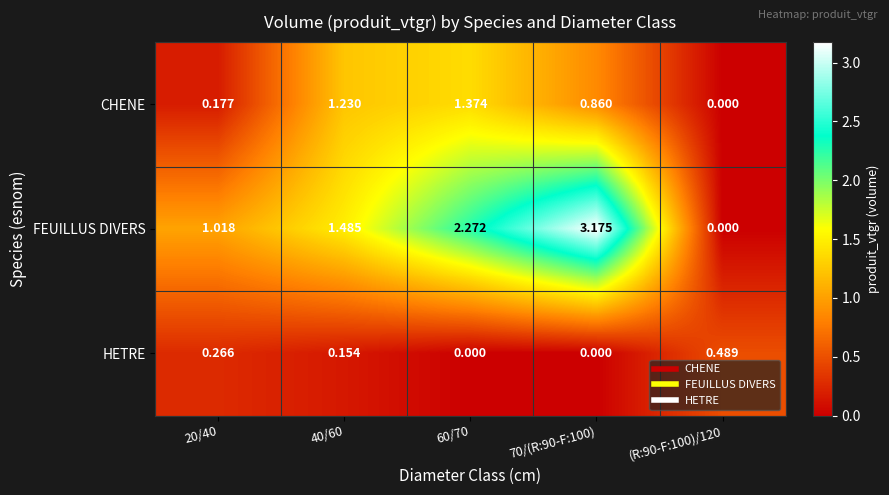

Rank the series by their average value, from lowest to highest.

HETRE, CHENE, FEUILLUS DIVERS